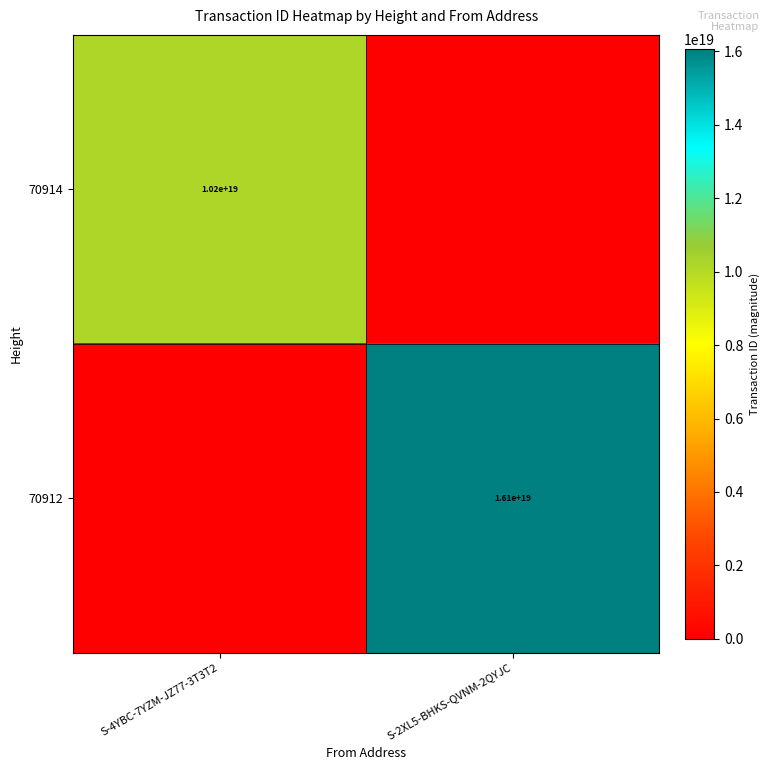

The value of 70914 at S-4YBC-7YZM-JZ77-3T3T2 is 6552434958771365888. True or false?

False